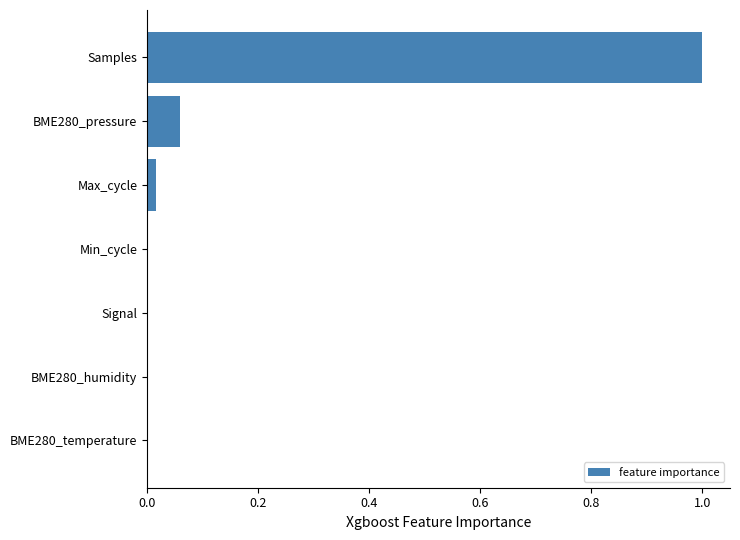

How many categories are shown in the chart?

7